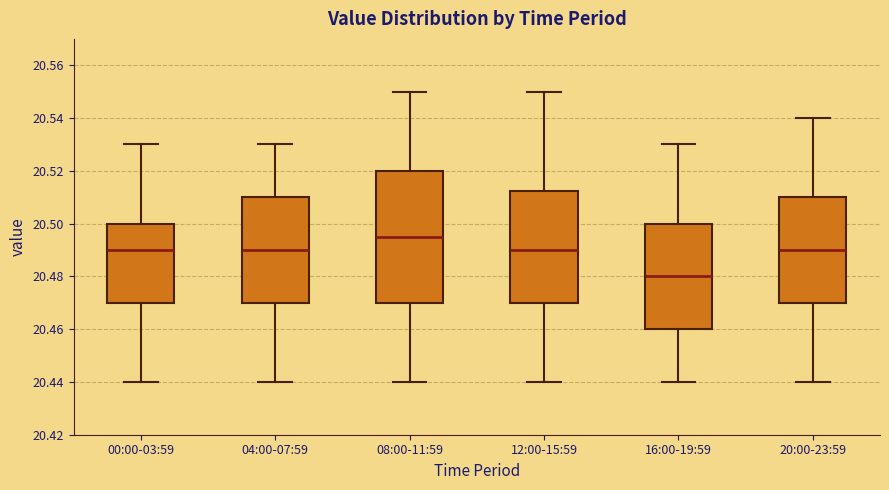

Where is the lower edge of the box for 04:00-07:59 on the y-axis? The values are not printed on the chart, so give them approximately, as read against the axis.

20.470